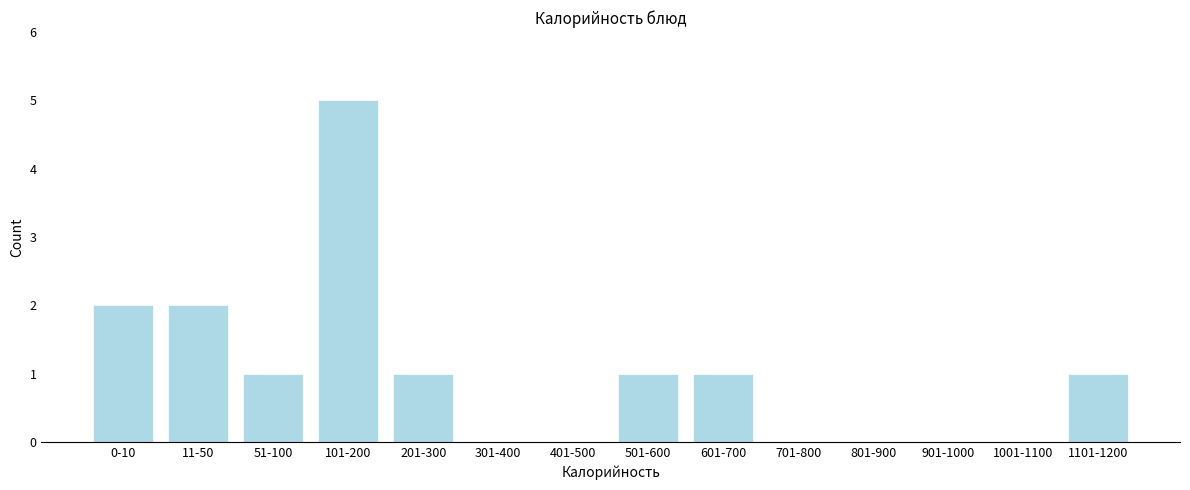

Reading left to right, extract all data points from this chart.

0-10=2	11-50=2	51-100=1	101-200=5	201-300=1	301-400=0	401-500=0	501-600=1	601-700=1	701-800=0	801-900=0	901-1000=0	1001-1100=0	1101-1200=1